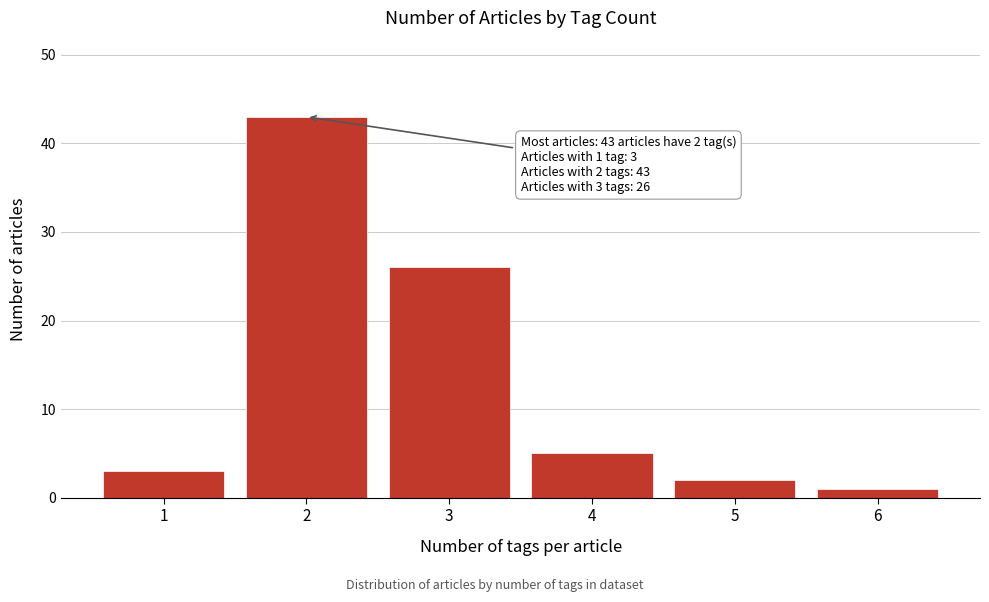

Reading left to right, transcribe all the data shown in this chart.

3	43	26	5	2	1